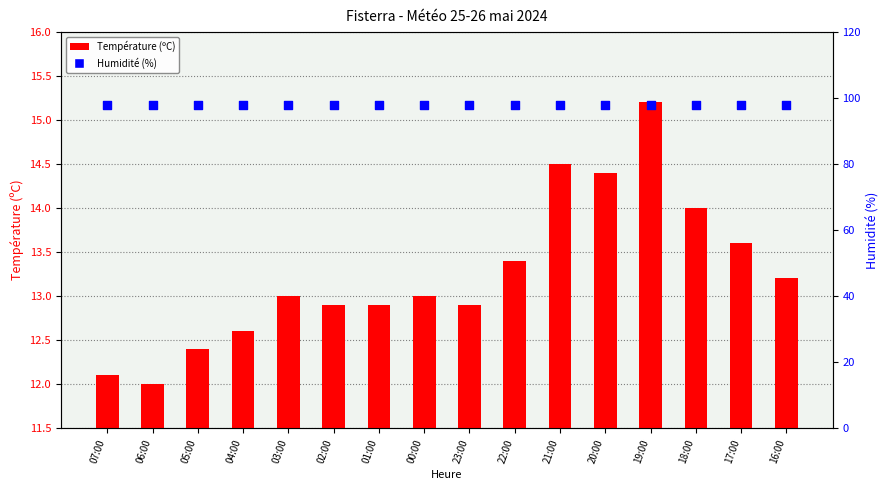

Which series has the largest total across all categories?

Humidité (%)